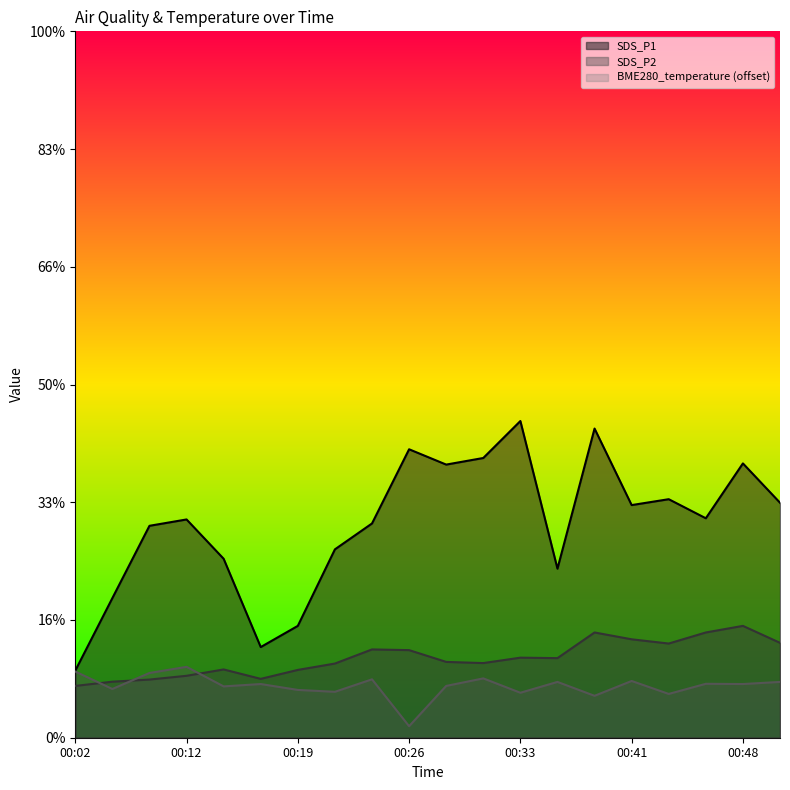

Reading left to right, extract all data points from this chart.

SDS_P1: 00:02=2.9	00:04=5.9	00:09=9.0	00:12=9.3	00:14=7.6	00:16=3.9	00:19=4.8	00:21=8.0	00:24=9.1	00:26=12.2	00:29=11.6	00:31=11.9	00:33=13.4	00:36=7.2	00:38=13.1	00:41=9.9	00:43=10.1	00:46=9.3	00:48=11.7	00:50=10.0
SDS_P2: 00:02=2.2	00:04=2.4	00:09=2.5	00:12=2.6	00:14=2.9	00:16=2.5	00:19=2.9	00:21=3.1	00:24=3.8	00:26=3.7	00:29=3.2	00:31=3.2	00:33=3.4	00:36=3.4	00:38=4.5	00:41=4.2	00:43=4.0	00:46=4.5	00:48=4.8	00:50=4.0
BME280_temperature: 00:02=2.8	00:04=2.1	00:09=2.8	00:12=3.0	00:14=2.2	00:16=2.3	00:19=2.0	00:21=1.9	00:24=2.5	00:26=0.5	00:29=2.2	00:31=2.5	00:33=1.9	00:36=2.4	00:38=1.8	00:41=2.4	00:43=1.9	00:46=2.3	00:48=2.3	00:50=2.4